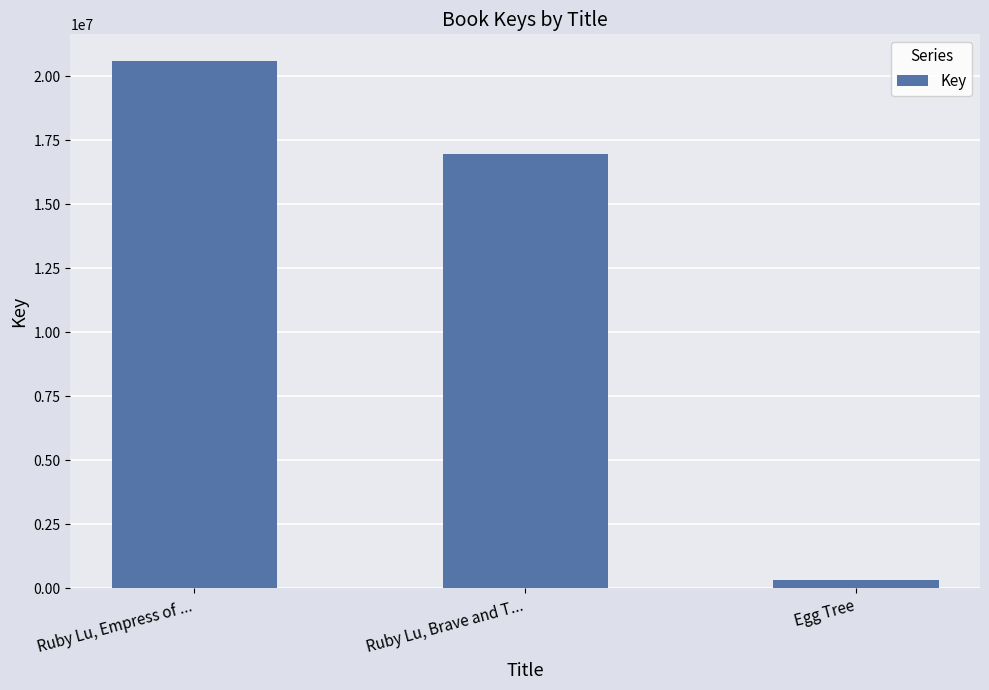

How many data points does each series have?

3